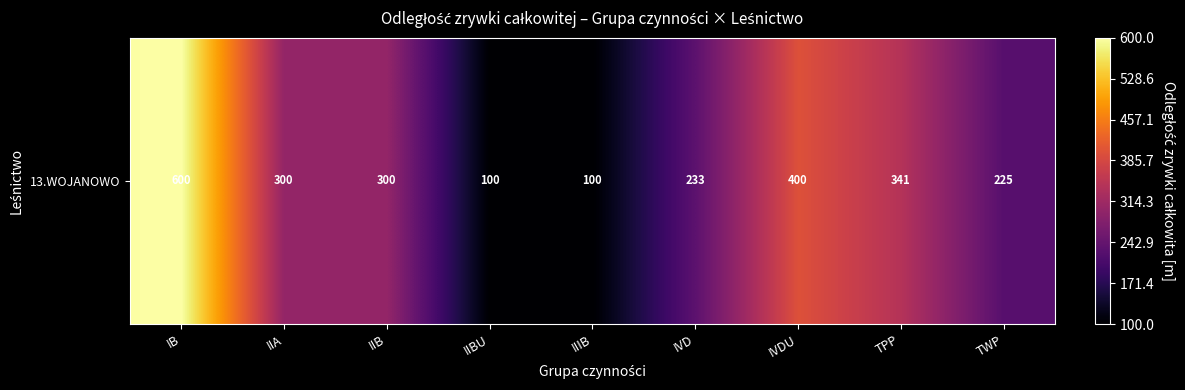

True or false: the data shows 600.0 at IB.

True